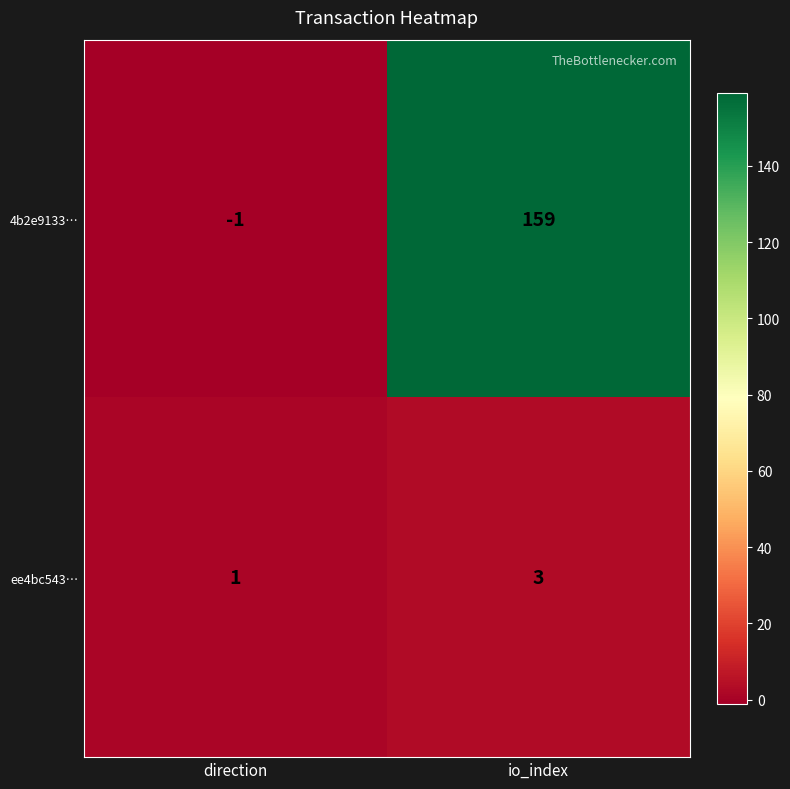

What is the greatest value displayed?

159